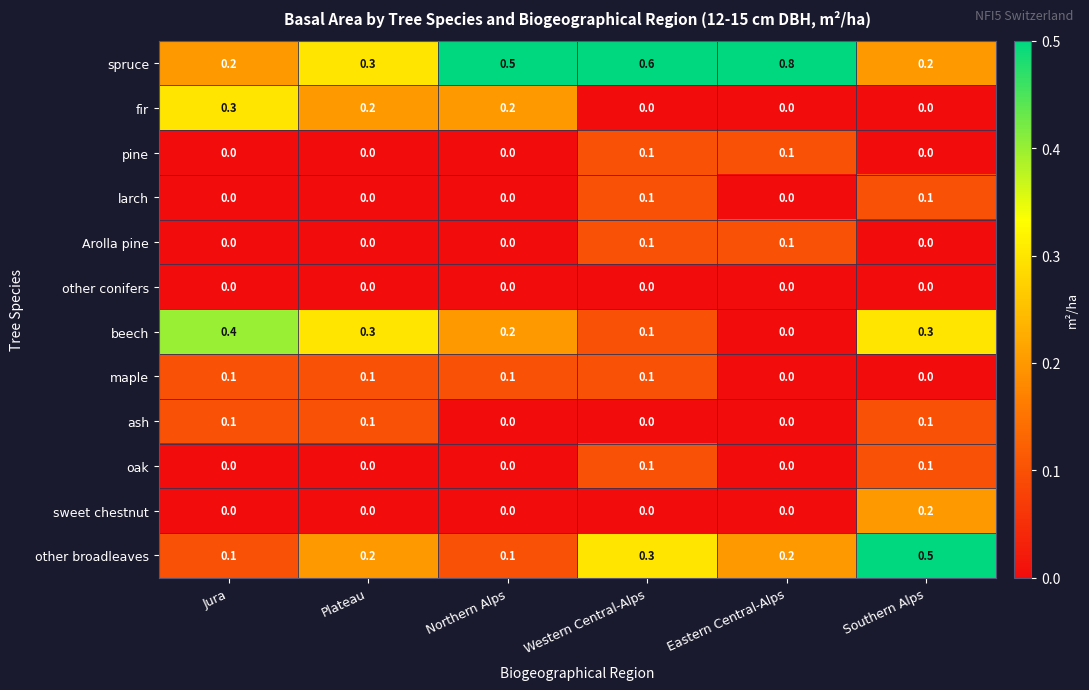

Count the spruce values in the range 0 to 1.

6